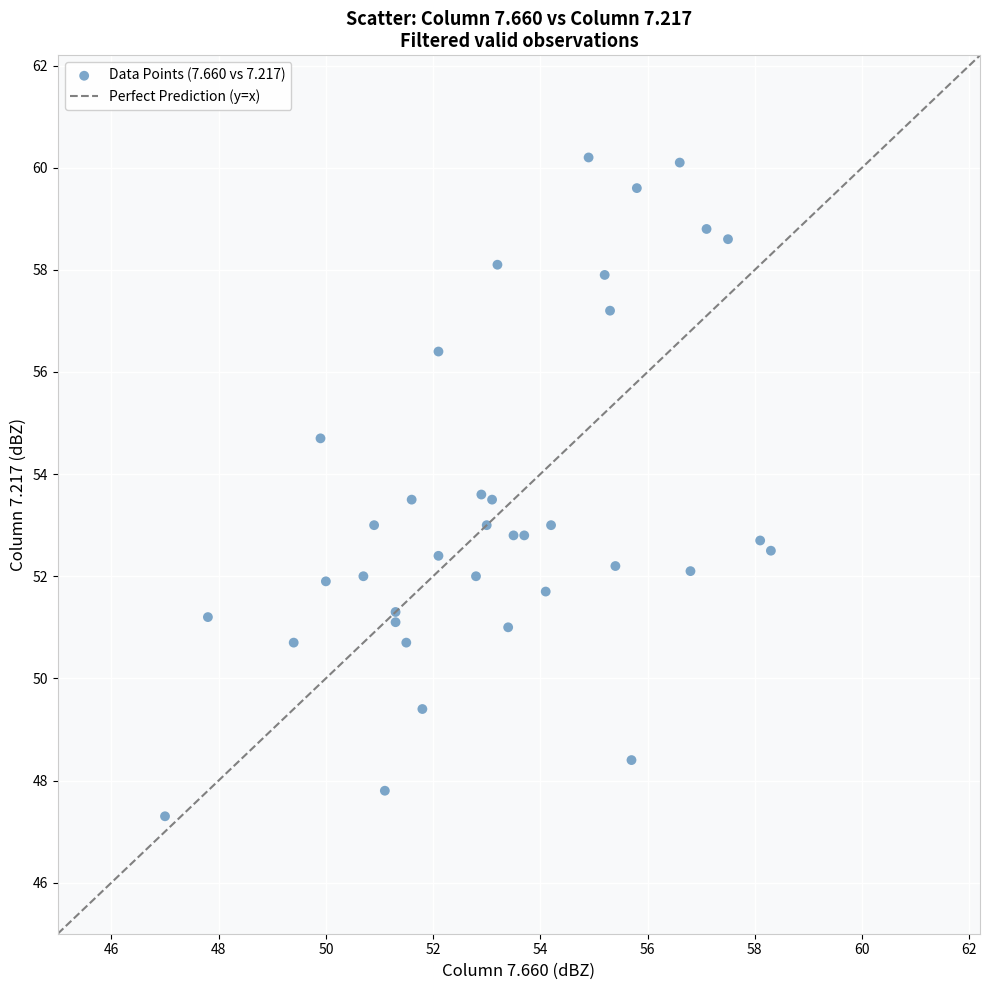

What is the range of X values (max minus min)?

11.3